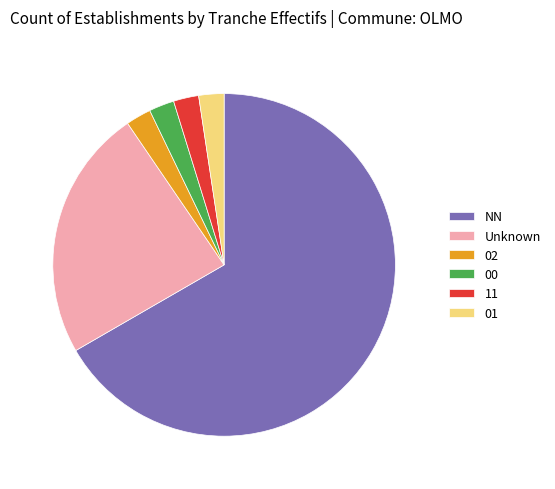

Is the sum of 02 and 01 greater than half?

No